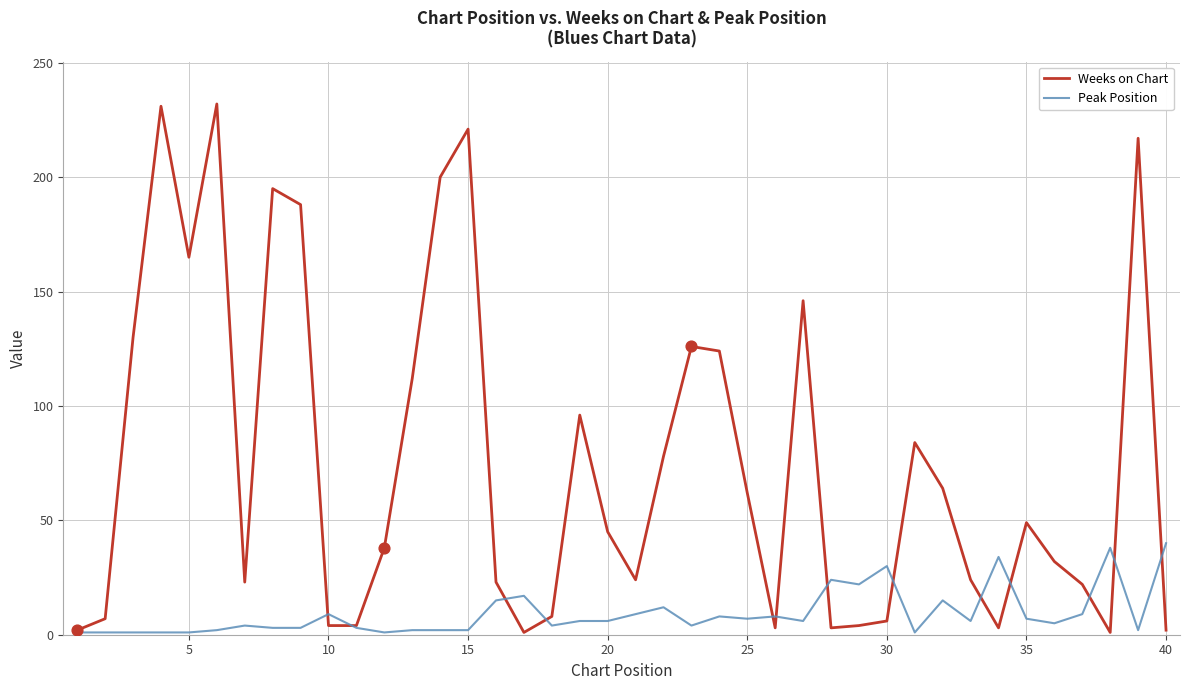

What are all the series names shown in the legend?

Weeks on Chart, Peak Position